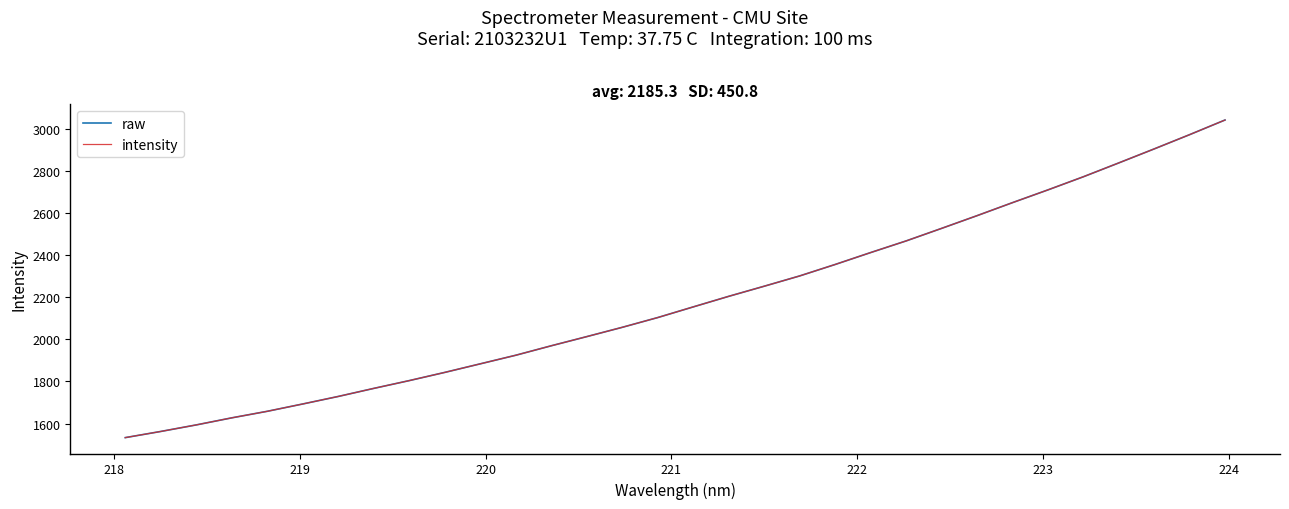

Reading left to right, extract all data points from this chart.

raw: 1532.8	1562.2	1593.3	1626.9	1658.1	1693.0	1728.8	1767.1	1804.1	1843.1	1883.9	1924.8	1969.8	2013.3	2057.5	2104.0	2154.6	2204.9	2253.0	2301.9	2356.3	2413.0	2468.3	2527.9	2588.4	2650.3	2711.0	2773.5	2839.4	2906.0	2973.8	3043.5
intensity: 1532.8	1562.2	1593.3	1626.9	1658.1	1693.0	1728.8	1767.1	1804.1	1843.1	1883.9	1924.8	1969.8	2013.3	2057.5	2104.0	2154.6	2204.9	2253.0	2301.9	2356.3	2413.0	2468.3	2527.9	2588.4	2650.3	2711.0	2773.5	2839.4	2906.0	2973.8	3043.5